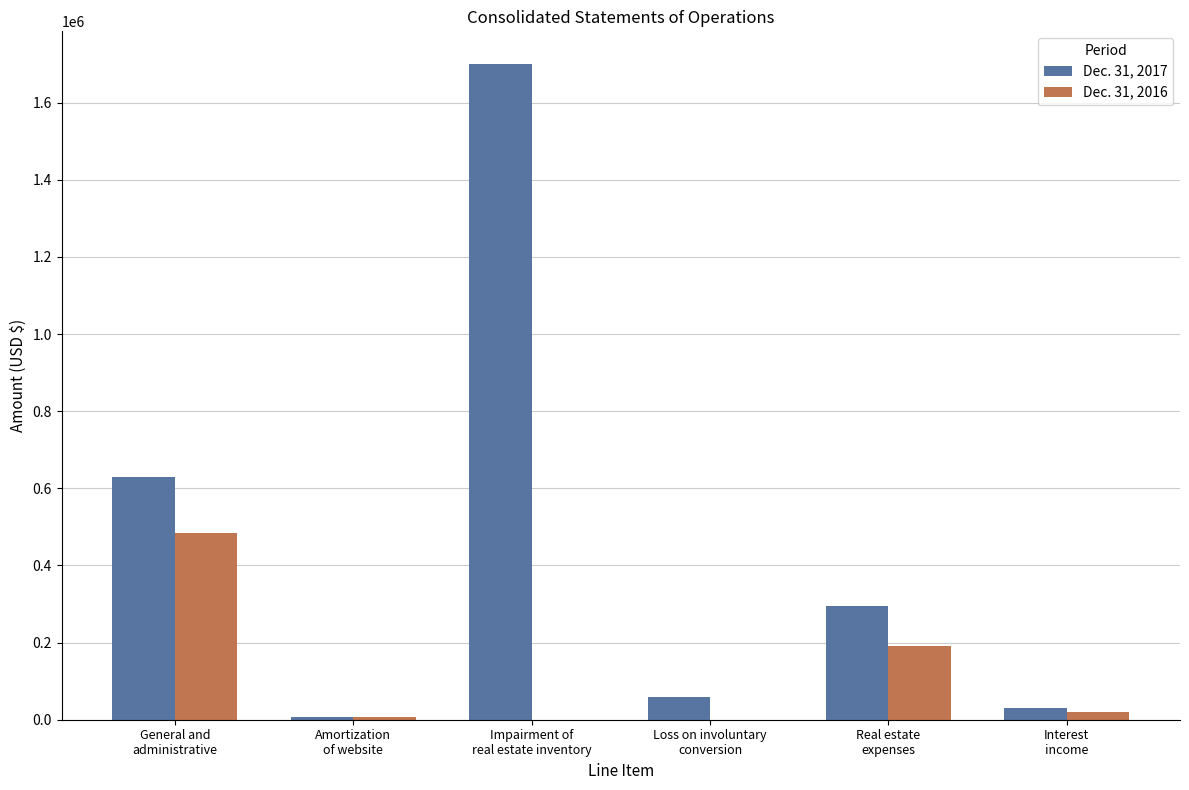

What is the maximum value for Dec. 31, 2016?

483169